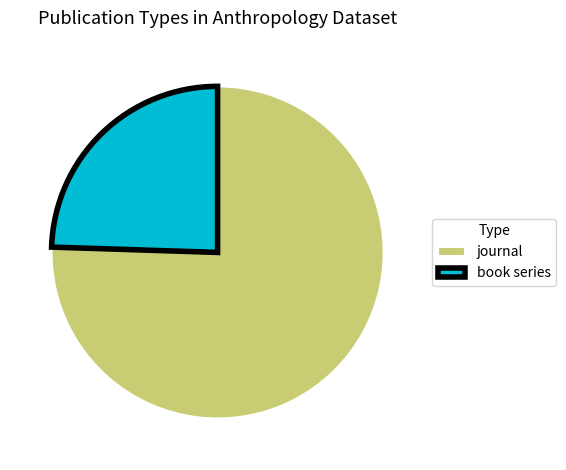

Do journal and book series together represent more than half of the pie?

Yes